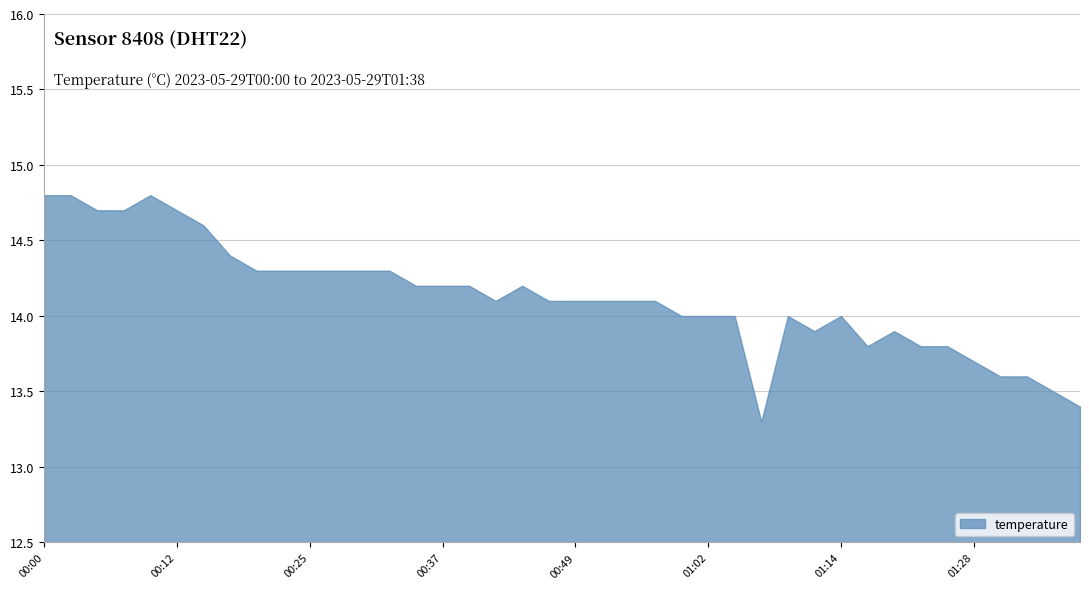

The chart shows a value of 14.7 at 00:05. True or false?

True